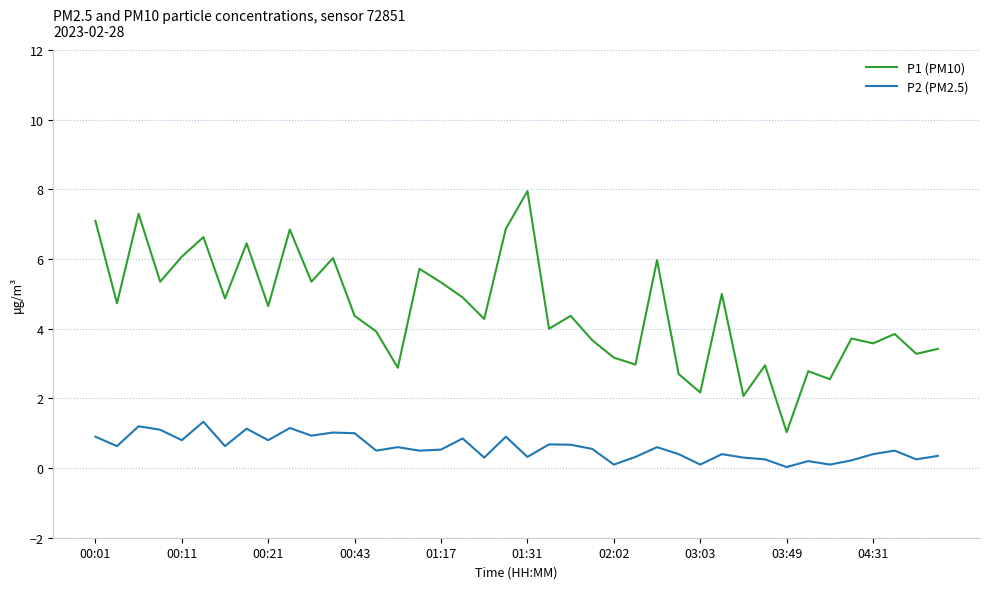

What is the difference between the maximum and minimum values in the P2 (PM2.5) series?

1.3